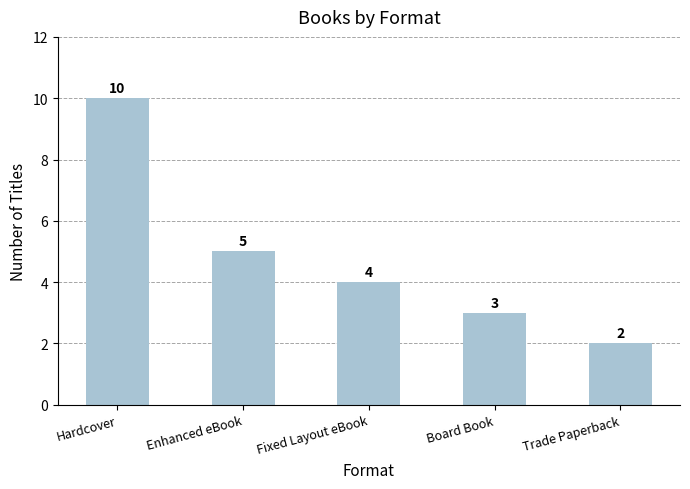

True or false: the data shows 4 at Board Book.

False